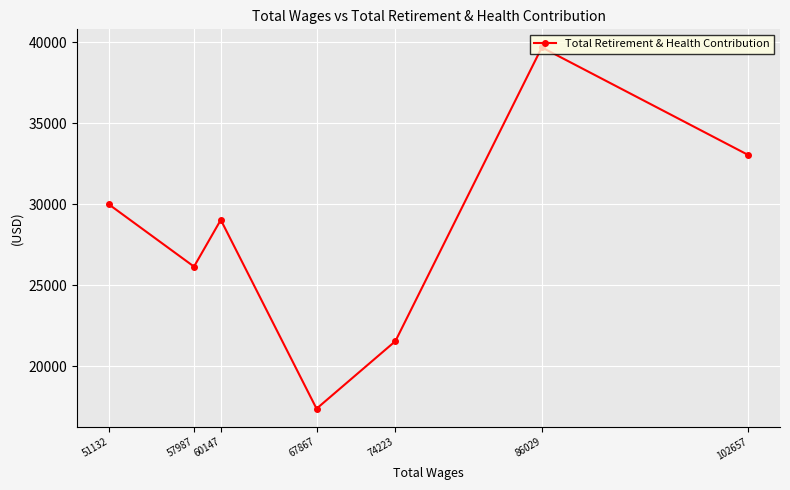

Rank the categories by value from lowest to highest.

67867, 74223, 57987, 60147, 51132, 102657, 86029